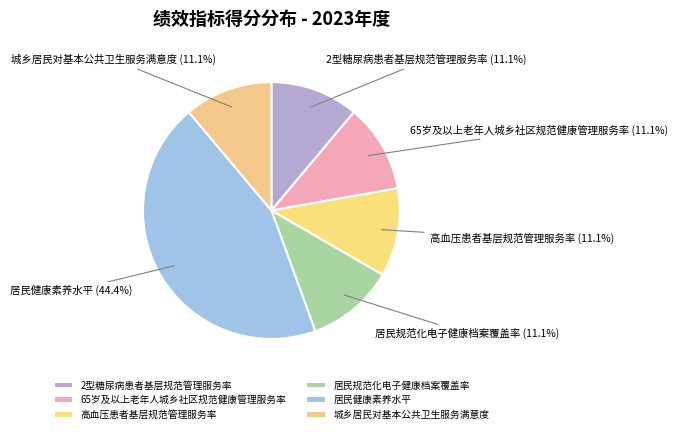

To the nearest percent, what portion does 2型糖尿病患者基层规范管理服务率 represent?

11%